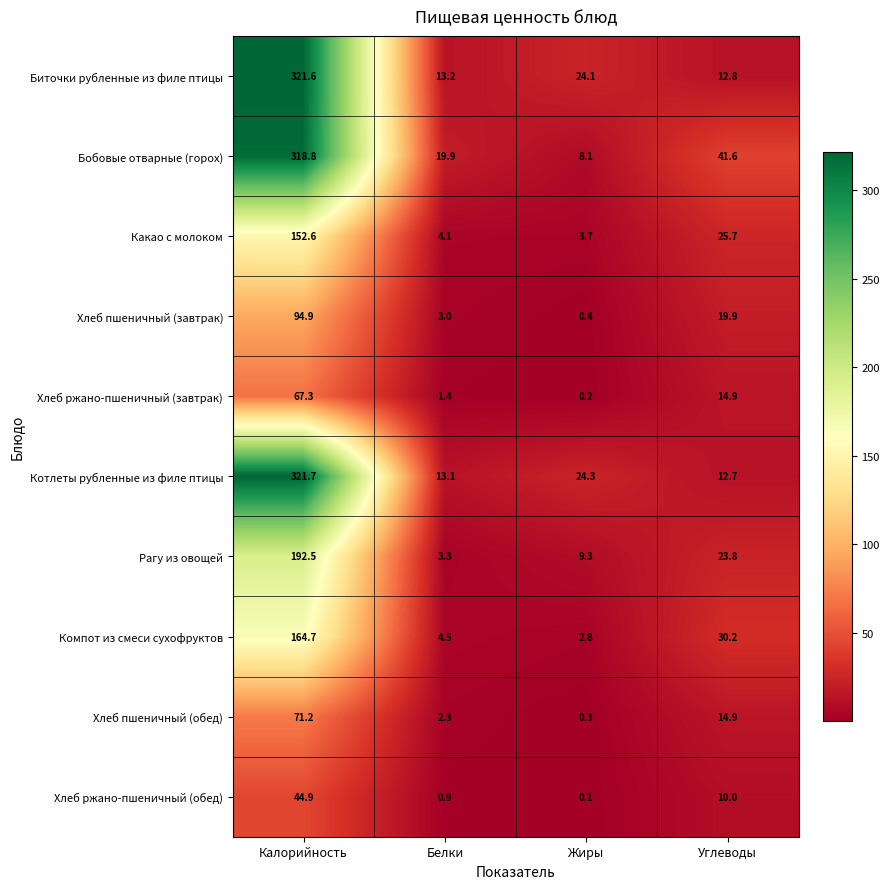

Rank the series by their maximum value, from highest to lowest.

Котлеты рубленные из филе птицы, Биточки рубленные из филе птицы, Бобовые отварные (горох), Рагу из овощей, Компот из смеси сухофруктов, Какао с молоком, Хлеб пшеничный (завтрак), Хлеб пшеничный (обед), Хлеб ржано-пшеничный (завтрак), Хлеб ржано-пшеничный (обед)